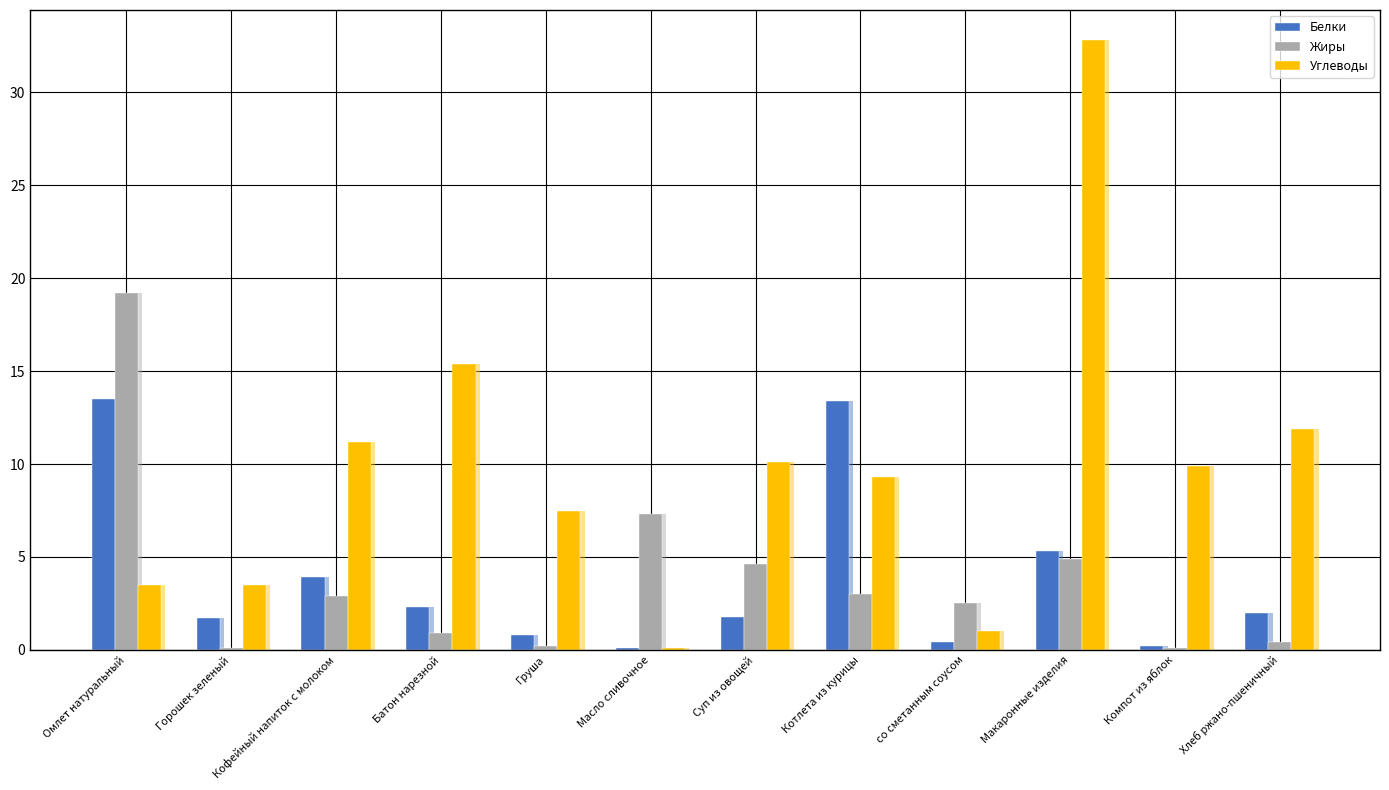

Reading right to left, list all the values displayed in this chart.

Белки: 2.0	0.2	5.3	0.4	13.4	1.8	0.1	0.8	2.3	3.9	1.7	13.5
Жиры: 0.4	0.1	4.9	2.5	3.0	4.6	7.3	0.2	0.9	2.9	0.1	19.2
Углеводы: 11.9	9.9	32.8	1.0	9.3	10.1	0.1	7.5	15.4	11.2	3.5	3.5